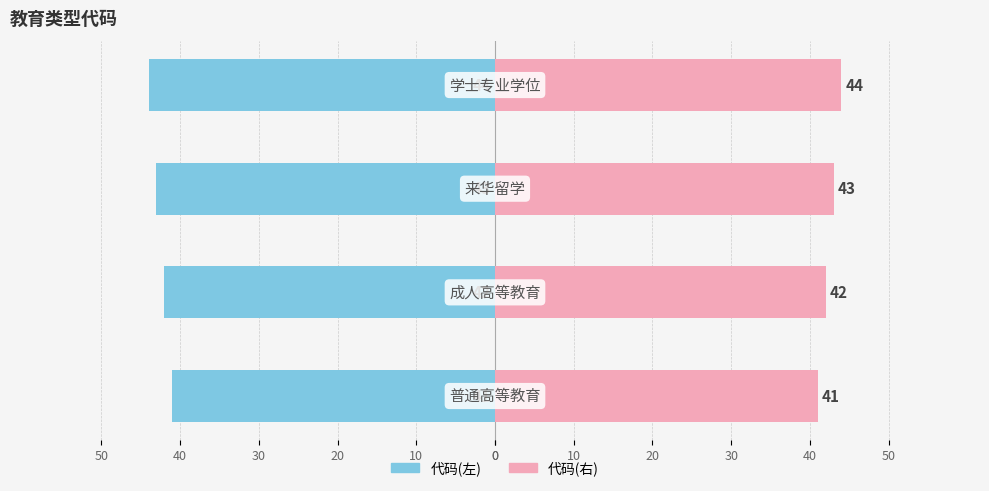

How many values in the 代码(右) series are below 43?

2